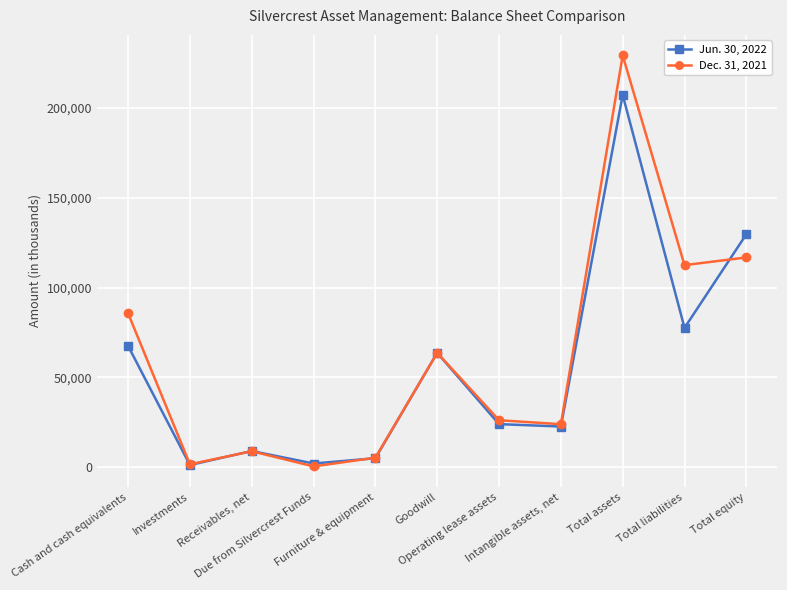

How many values in the Dec. 31, 2021 series are below 26130?

5